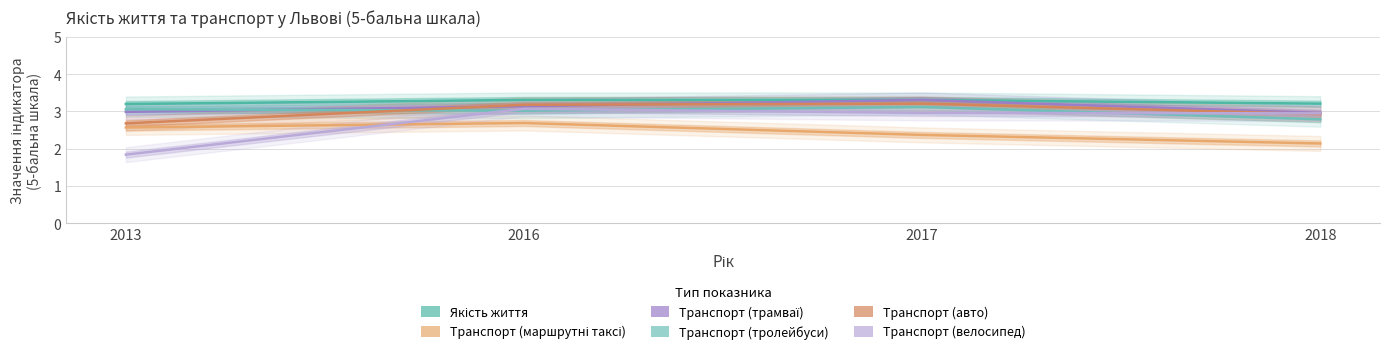

What value does the Транспорт (тролейбуси) series have at 2017?

3.1